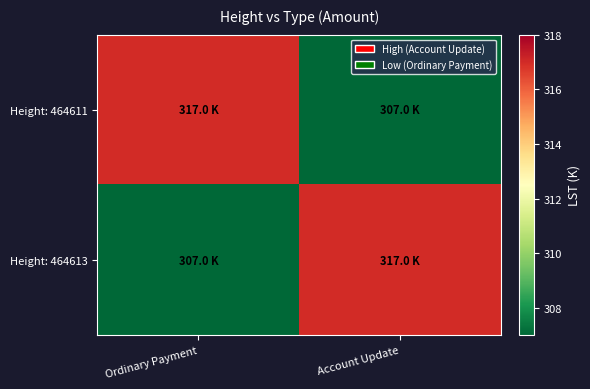

Which series has the largest range (max minus min)?

Height: 464611